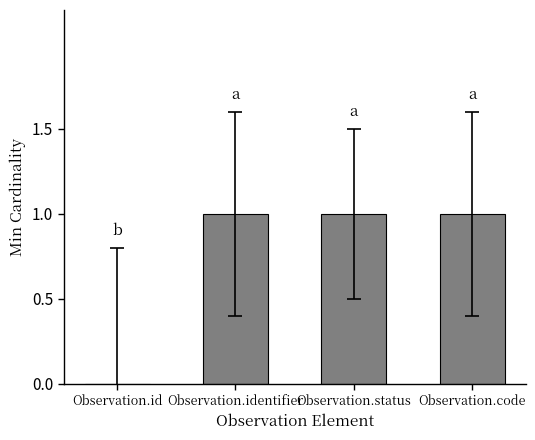

Reading right to left, list all the values displayed in this chart.

1	1	1	0